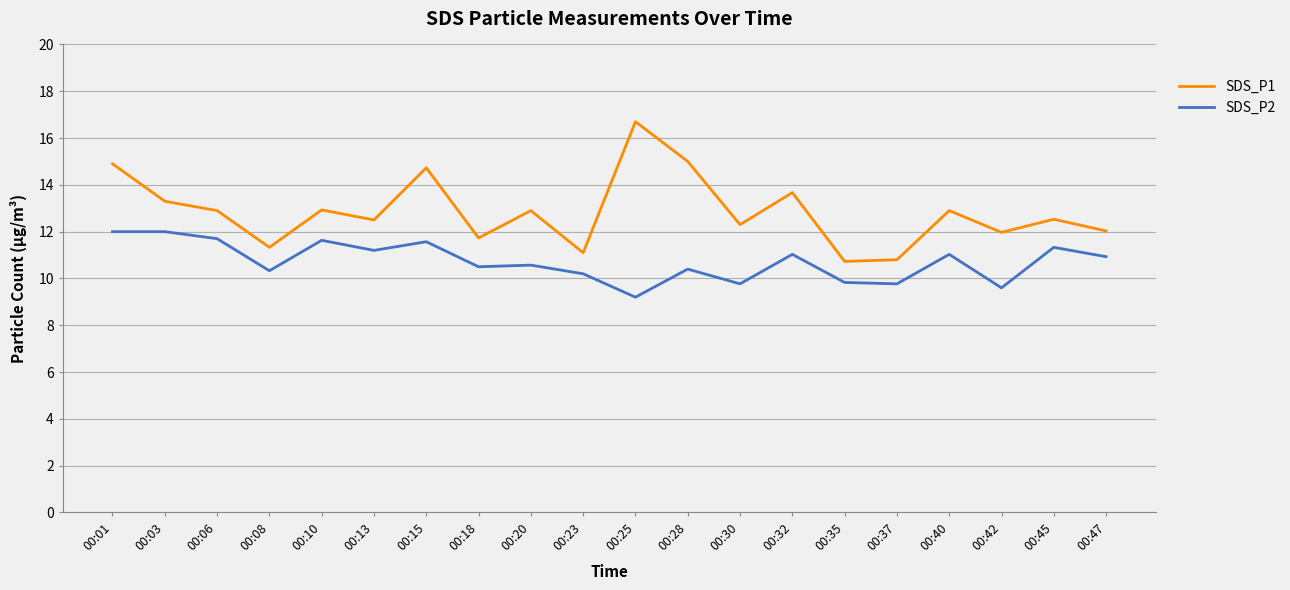

At how many categories does at least one series exceed 14?

4